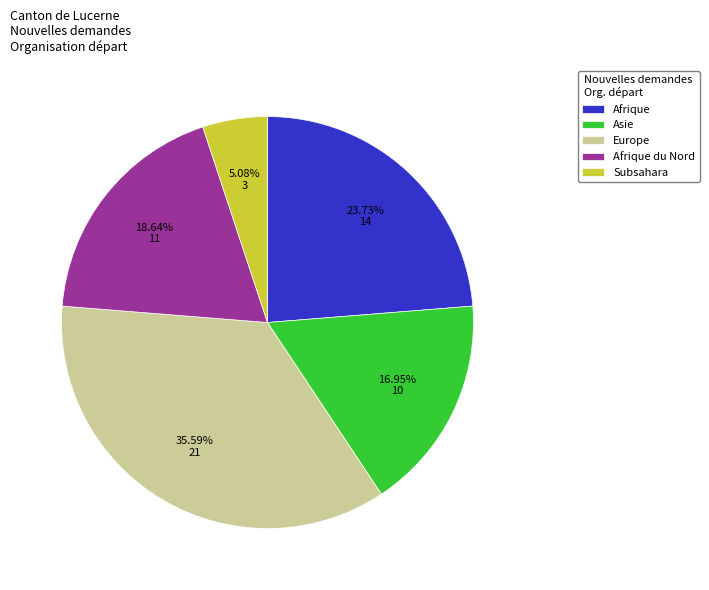

Does any single category account for the majority?

No